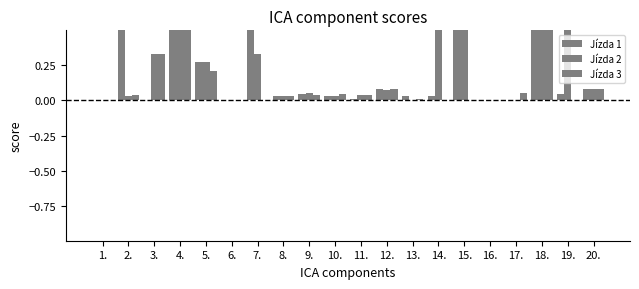

Is it true that Jízda 3 equals 0.0 at 13.?

True